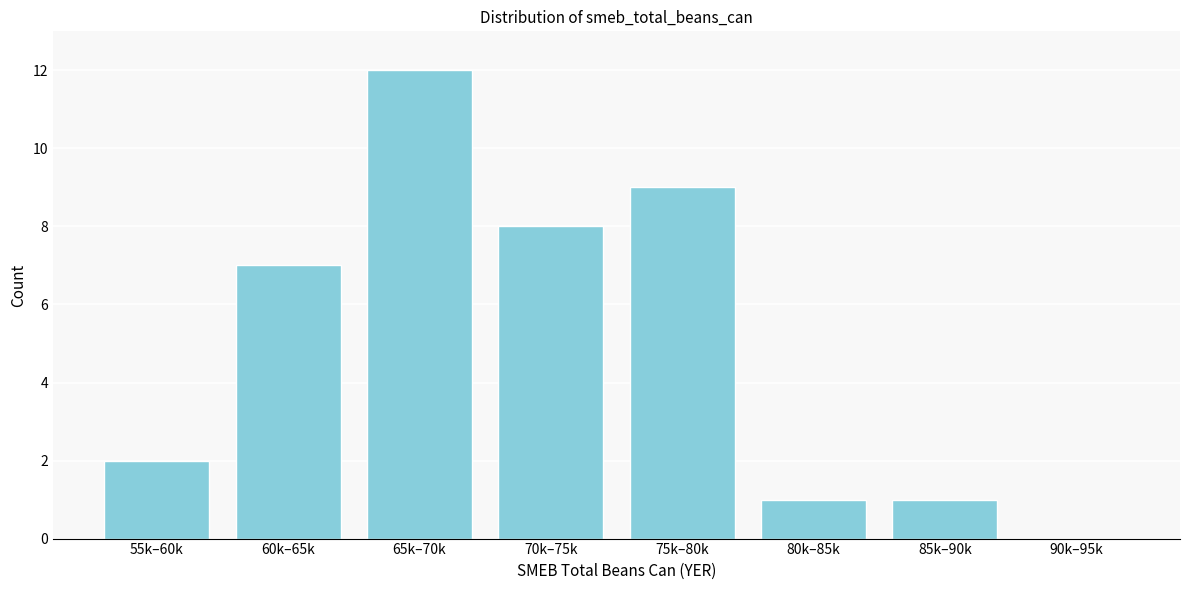

Reading right to left, extract all data points from this chart.

90k–95k=0	85k–90k=1	80k–85k=1	75k–80k=9	70k–75k=8	65k–70k=12	60k–65k=7	55k–60k=2